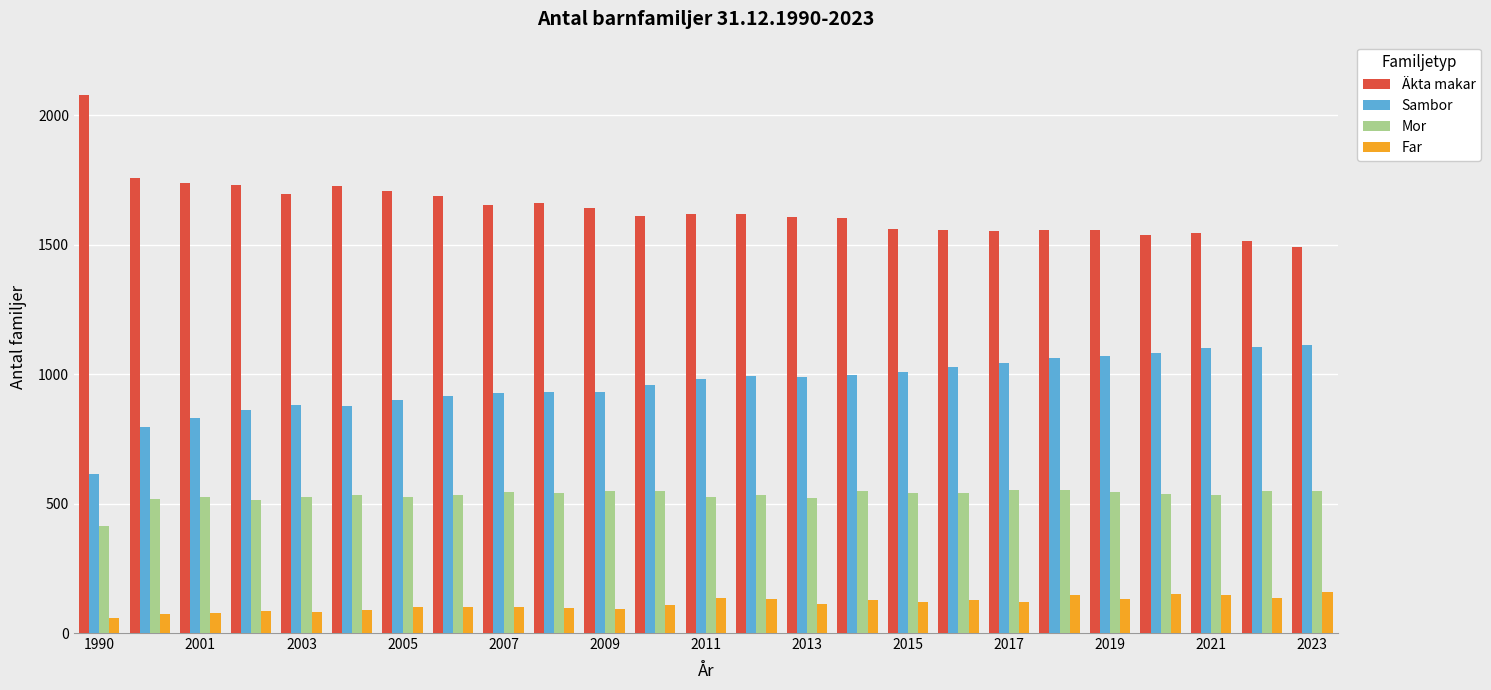

Rank the series by their maximum value, from highest to lowest.

Äkta makar, Sambor, Mor, Far